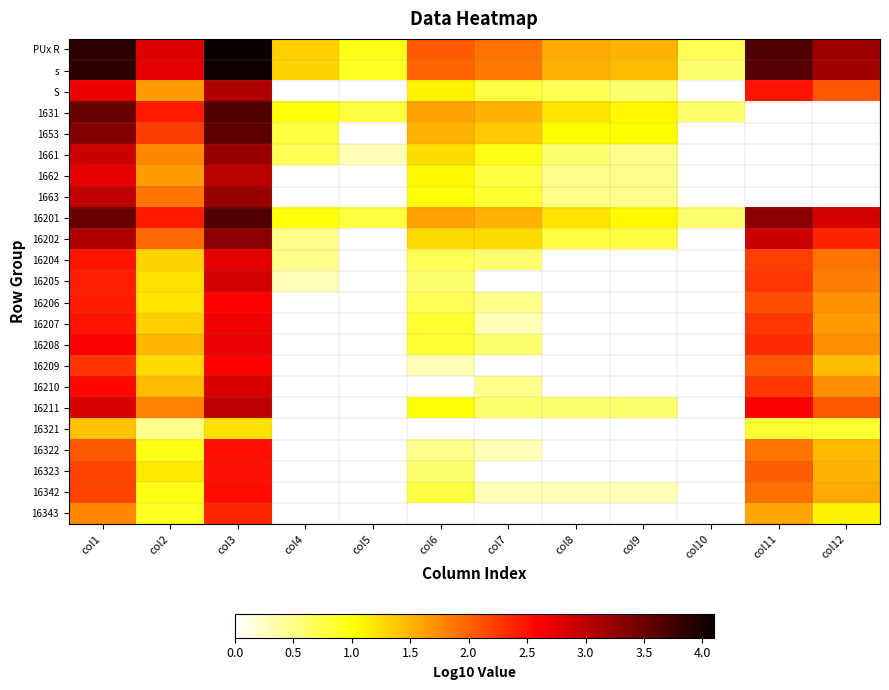

At which label does PUx R reach its peak?

col3